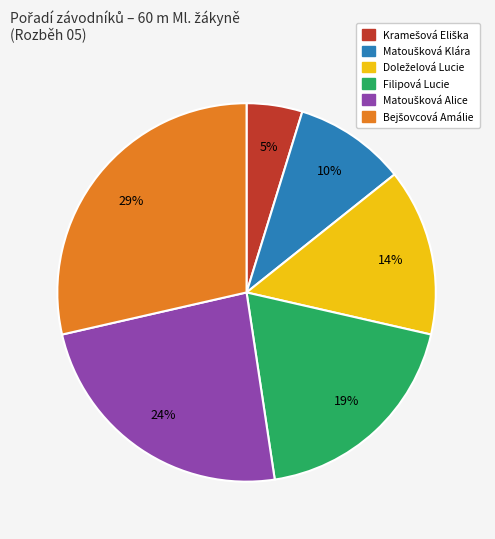

To the nearest percent, what portion does Filipová Lucie represent?

19%